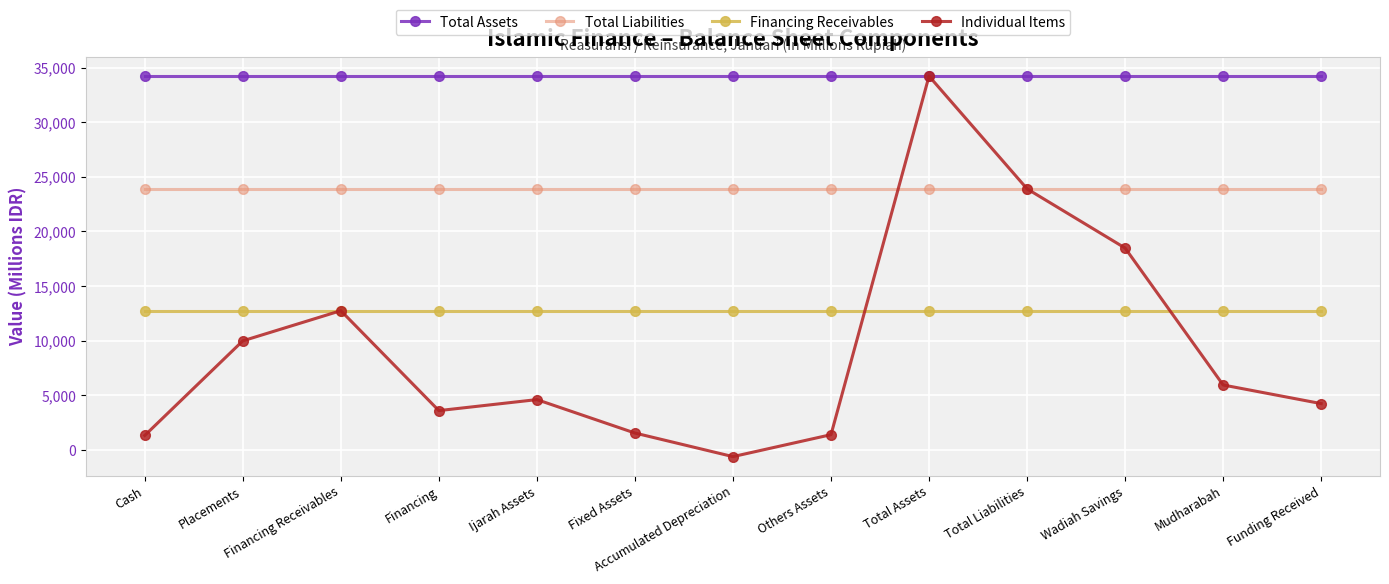

What is the label of the 5th point from the left?

Ijarah Assets